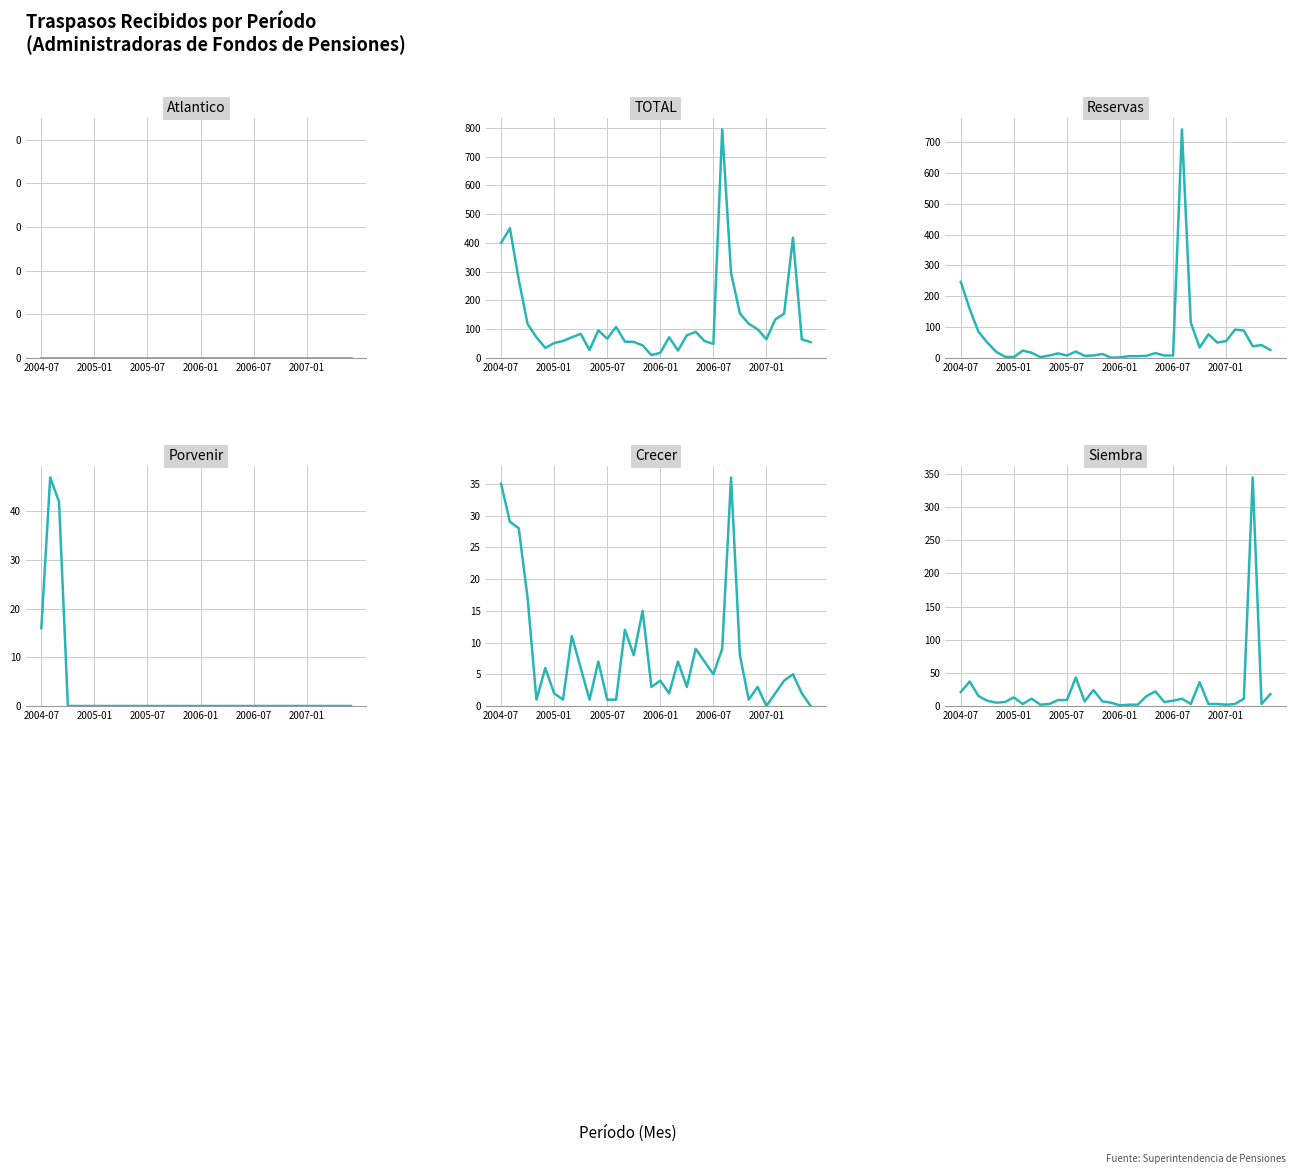

Which series changed the most between 2006-01 and 15?

TOTAL